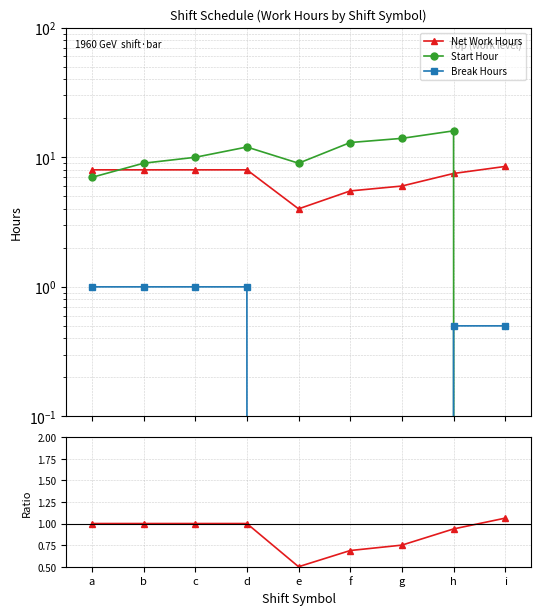

What is the difference between the second highest and second lowest values in the Net Work Hours series?

2.5